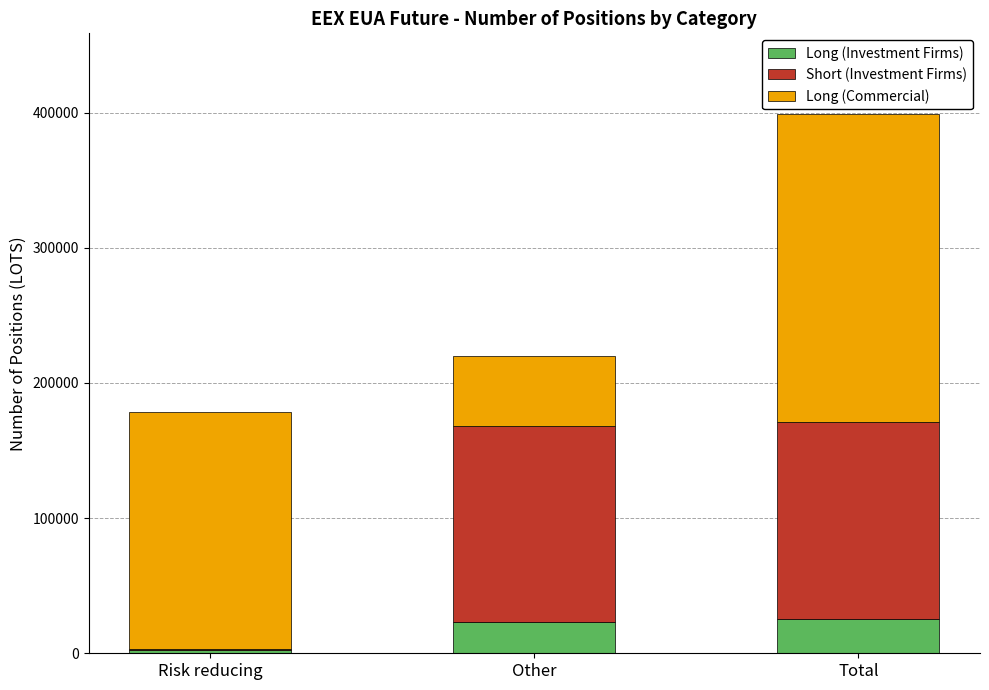

Reading right to left, transcribe the values for Long (Investment Firms).

Total=25108.6	Other=22988.6	Risk reducing=2120.0